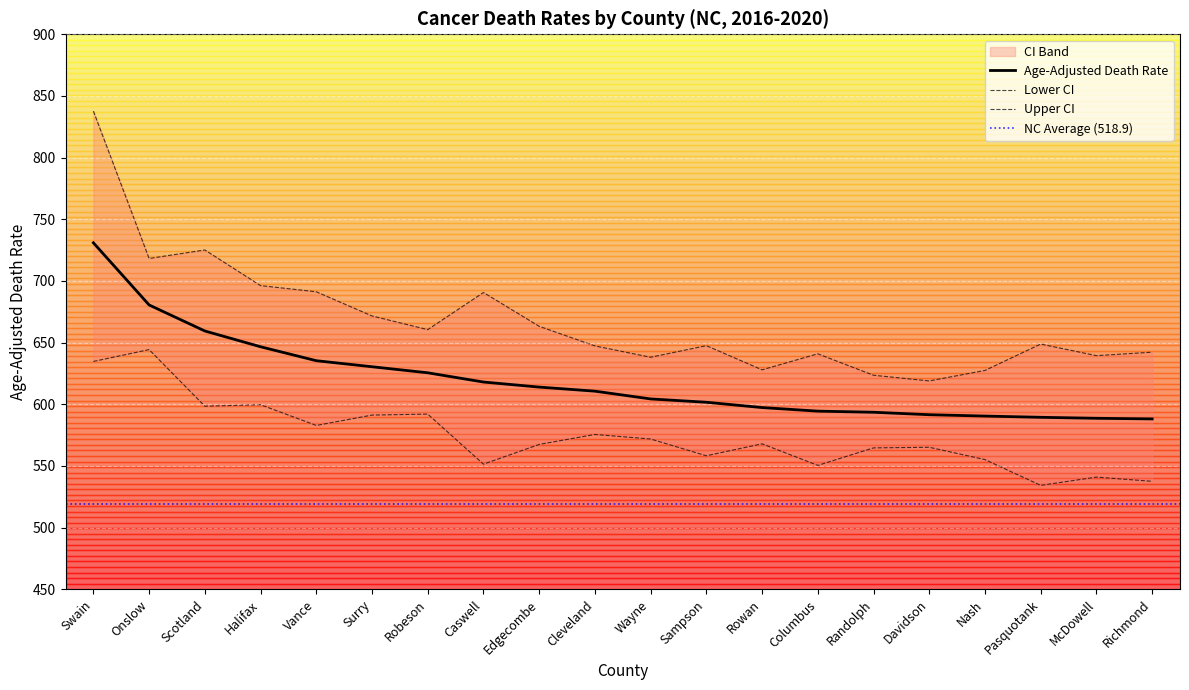

How many values in the Age-Adjusted Death Rate series exceed 610?

10